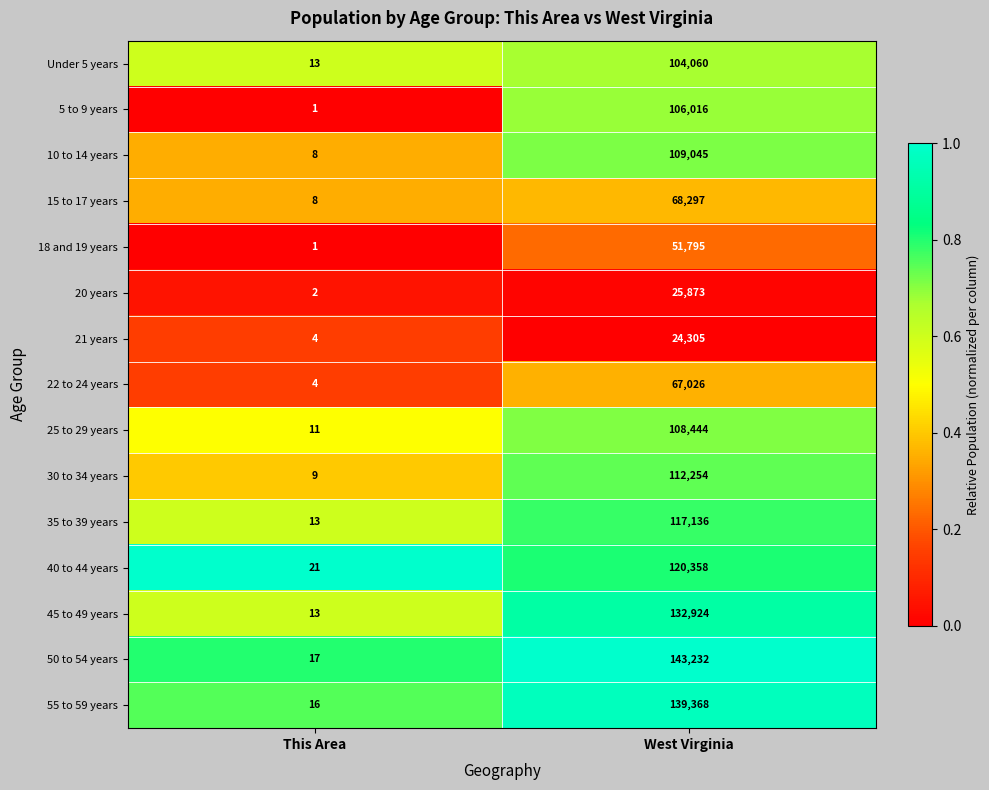

Which series has the widest spread of values?

50 to 54 years